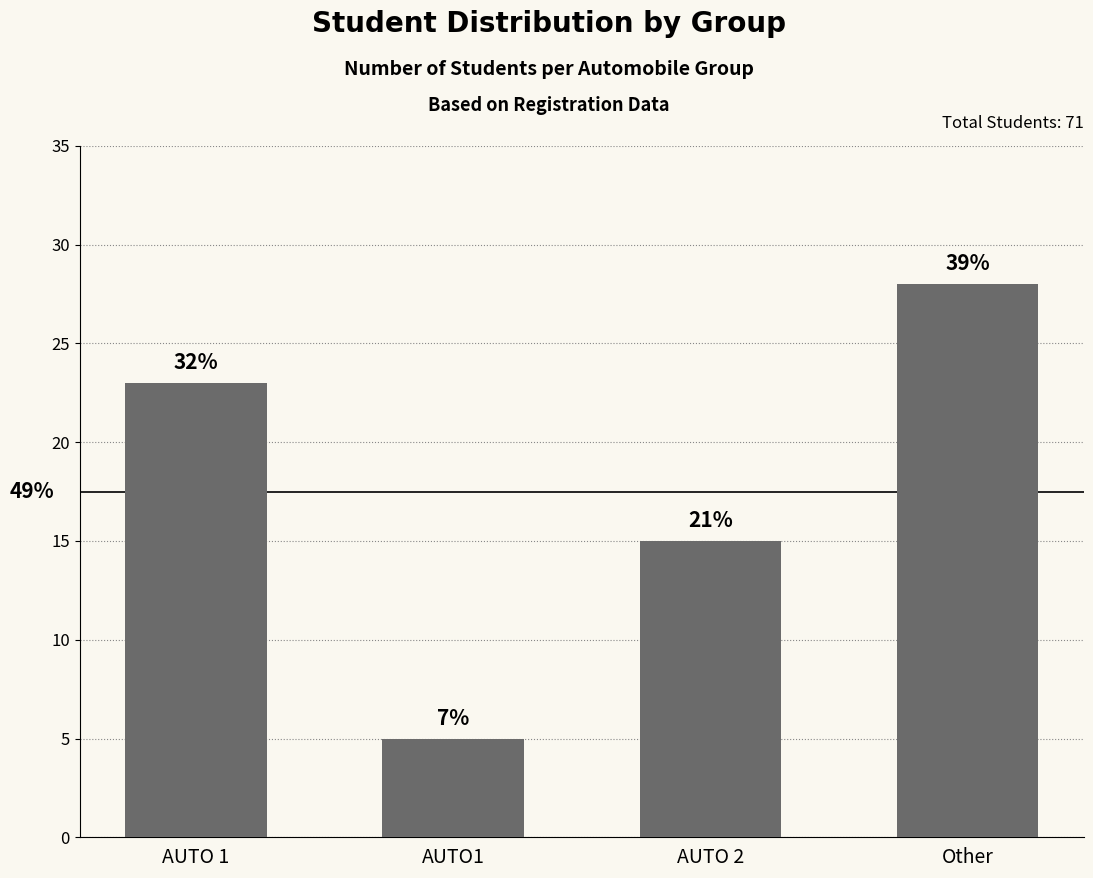

What position from the left is AUTO 1?

1